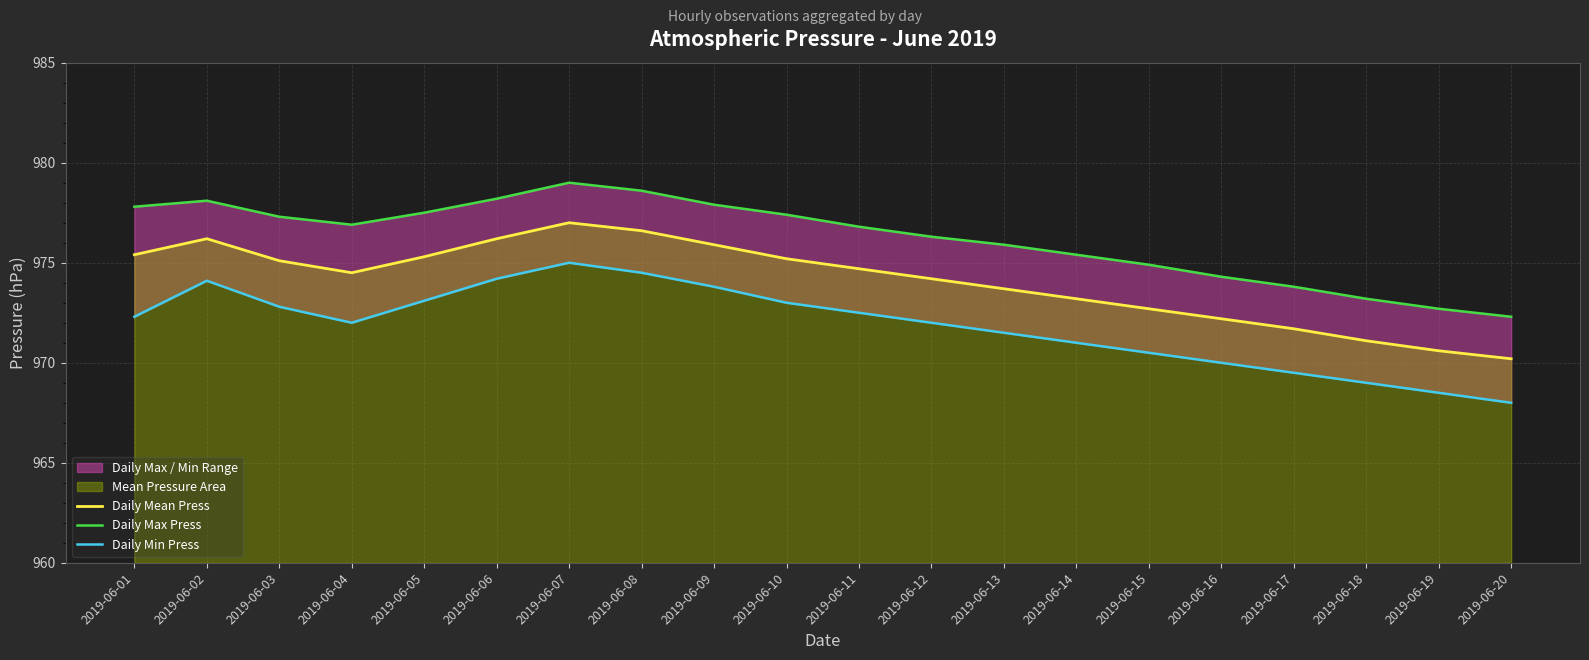

Which series has the largest total across all categories?

Daily Max Press